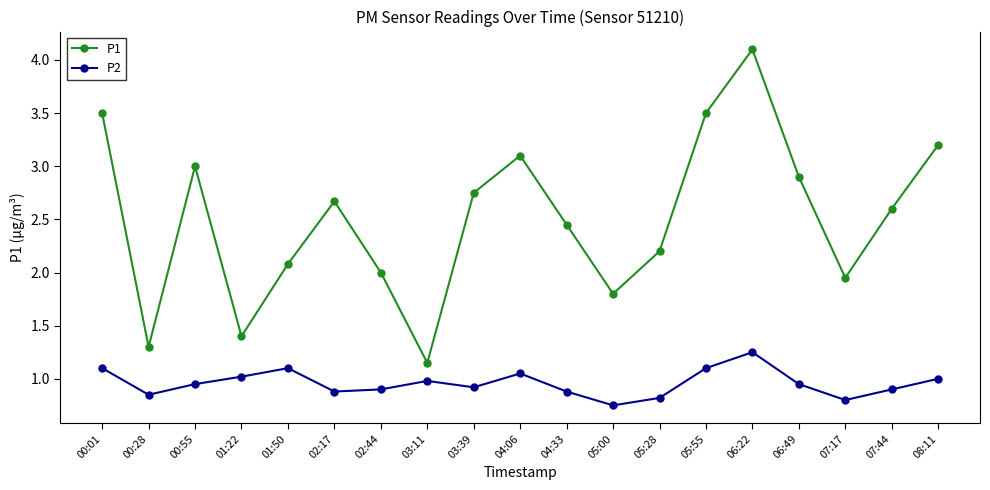

True or false: P2 and P1 cross at least once.

False